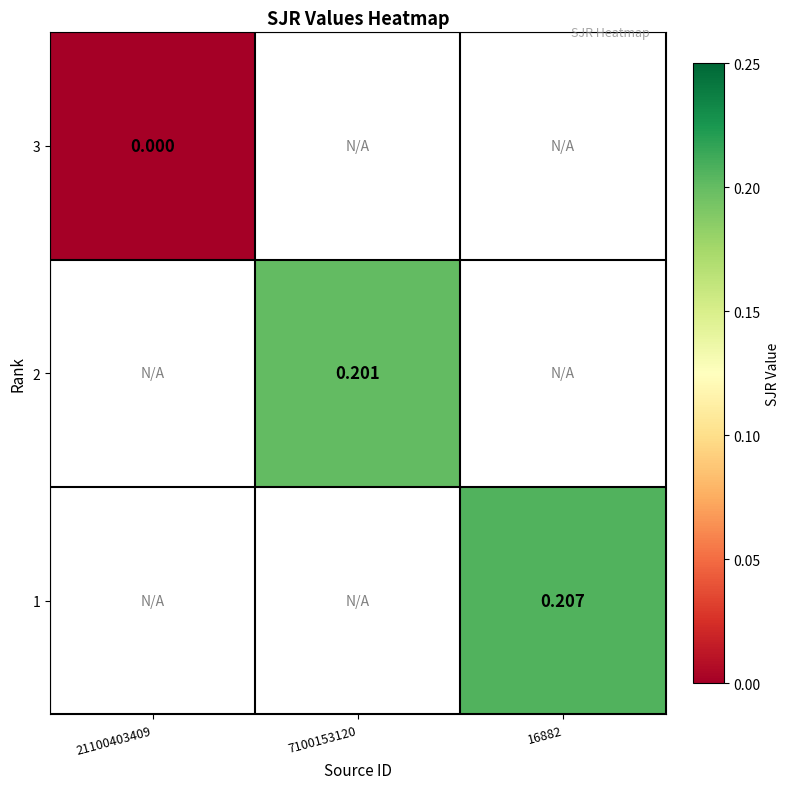

At which category does the chart reach its minimum across all series?

21100403409